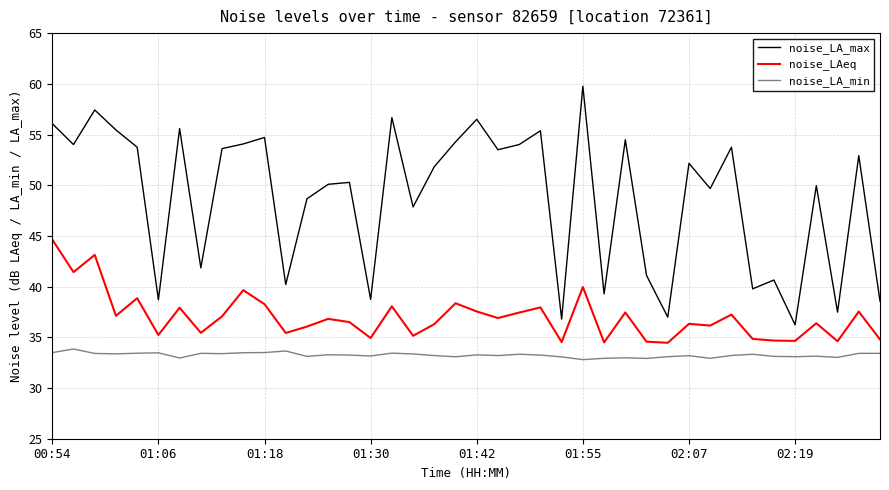

Which series has the largest total across all categories?

noise_LA_max